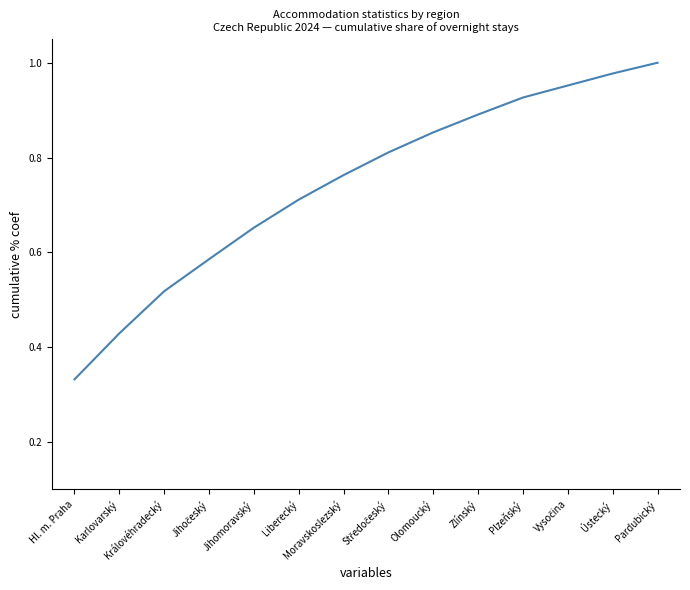

True or false: the data has more than 1 interior local peaks.

False